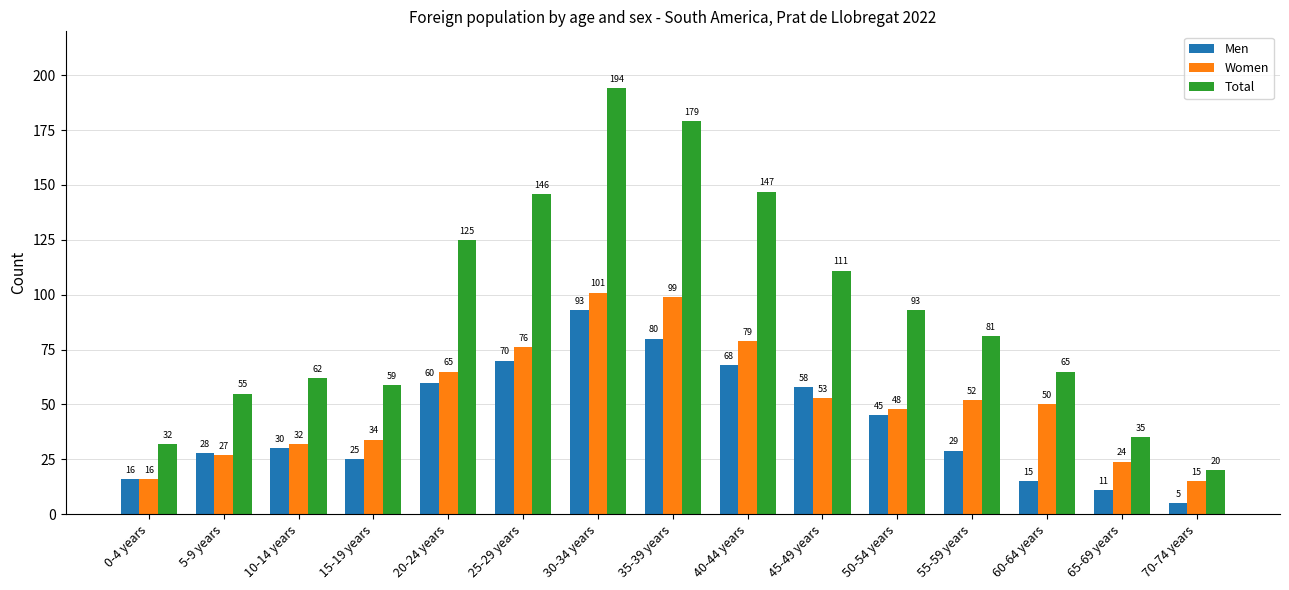

Which category has the lowest value across all series?

70-74 years